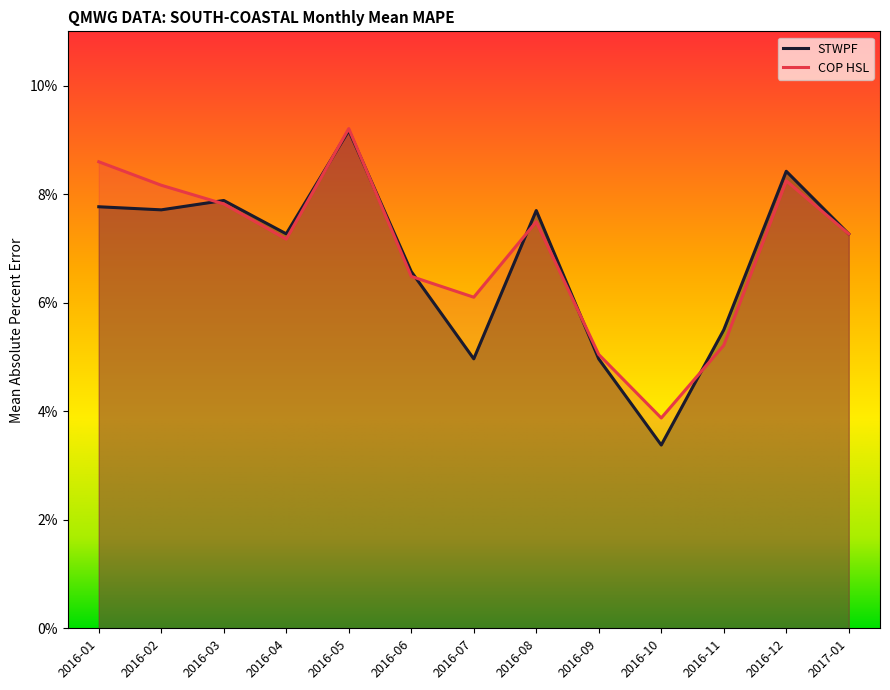

Count the number of data series in this chart.

2